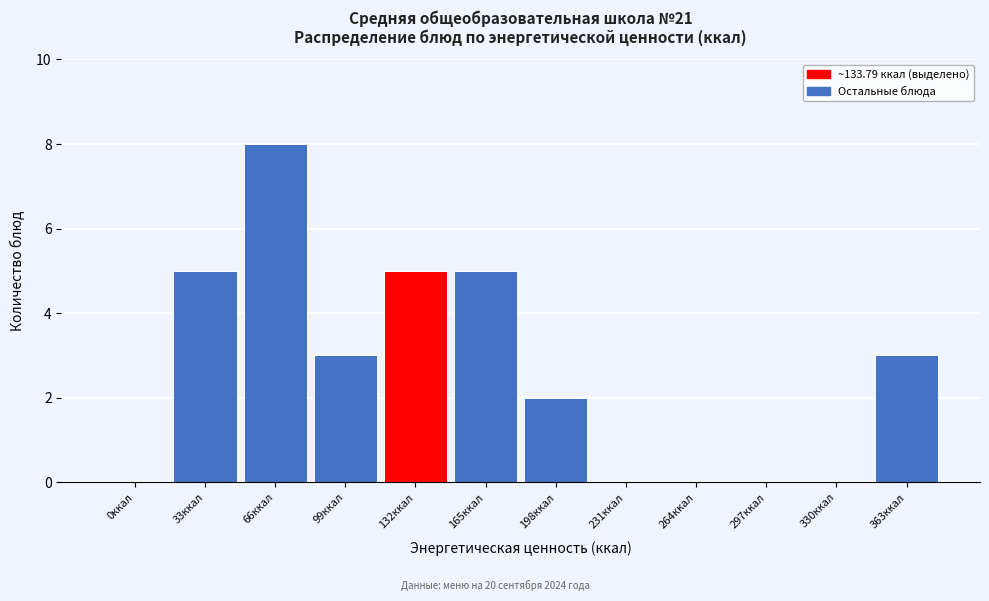

Reading left to right, list all the values displayed in this chart.

0ккал=0	33ккал=5	66ккал=8	99ккал=3	132ккал=5	165ккал=5	198ккал=2	231ккал=0	264ккал=0	297ккал=0	330ккал=0	363ккал=3